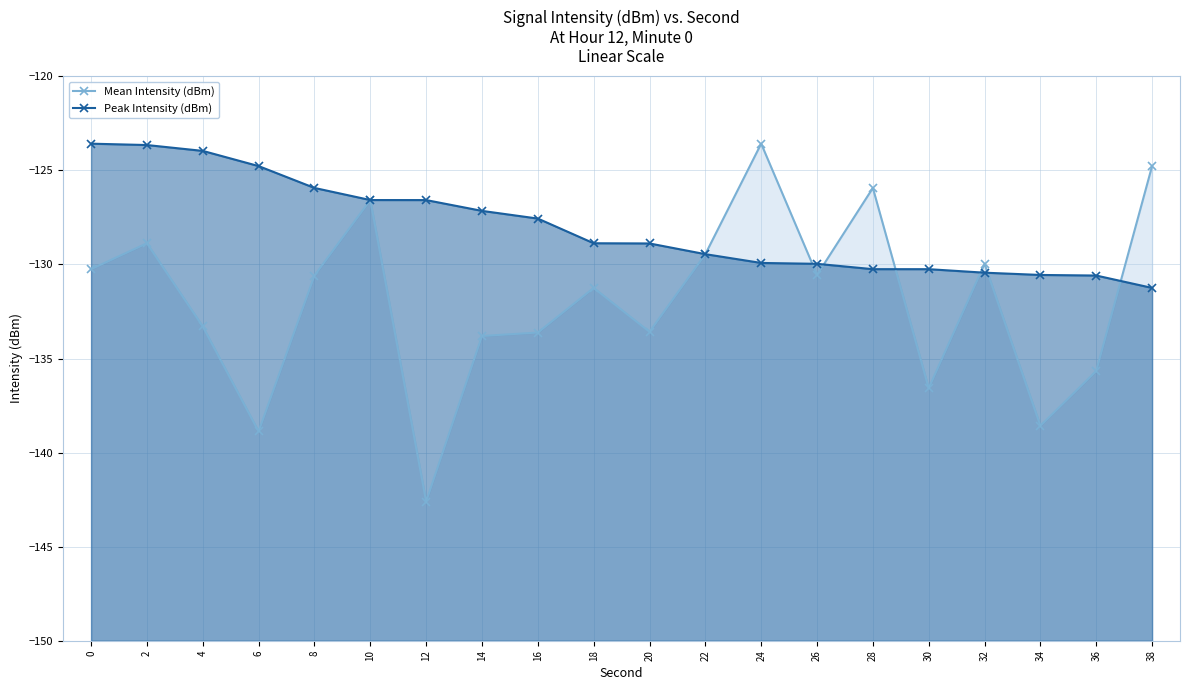

What is the greatest value displayed?

-123.6